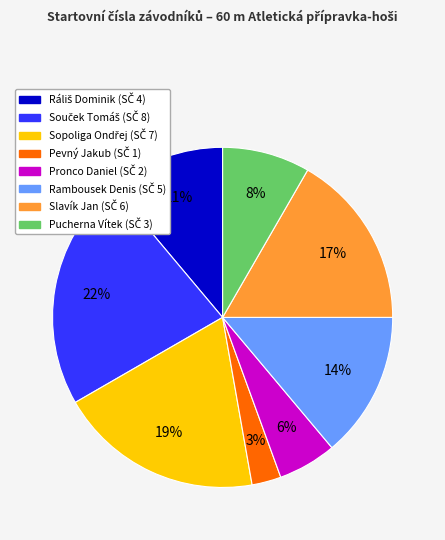

To the nearest percent, what is the difference between the largest and smallest slice percentages?

19%